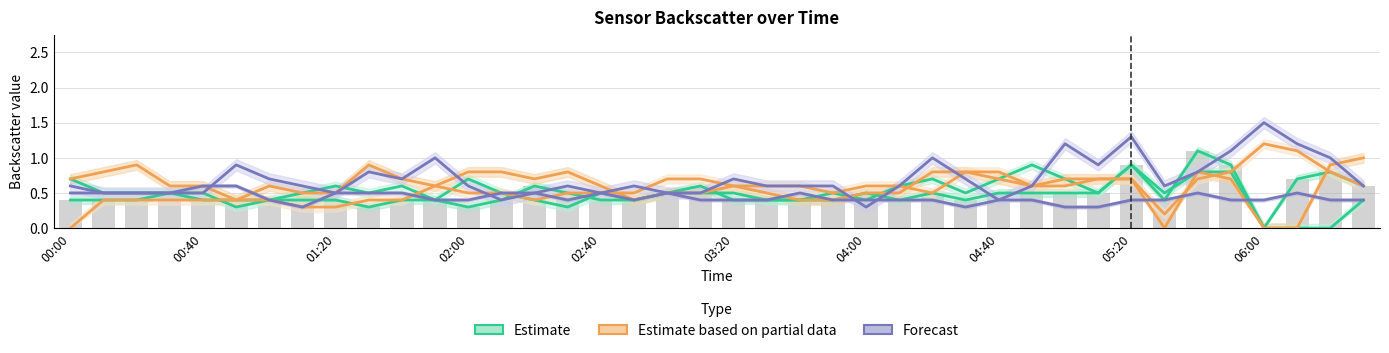

The Estimate based on partial data series shows 0.8 at 18. True or false?

False